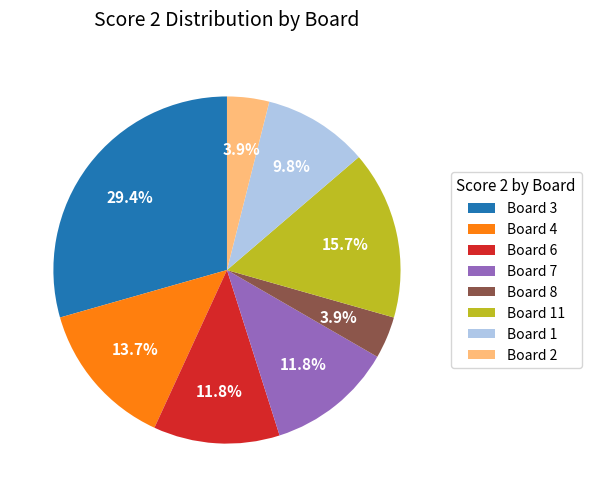

How much of the chart is everything except Board 7?

88.2%